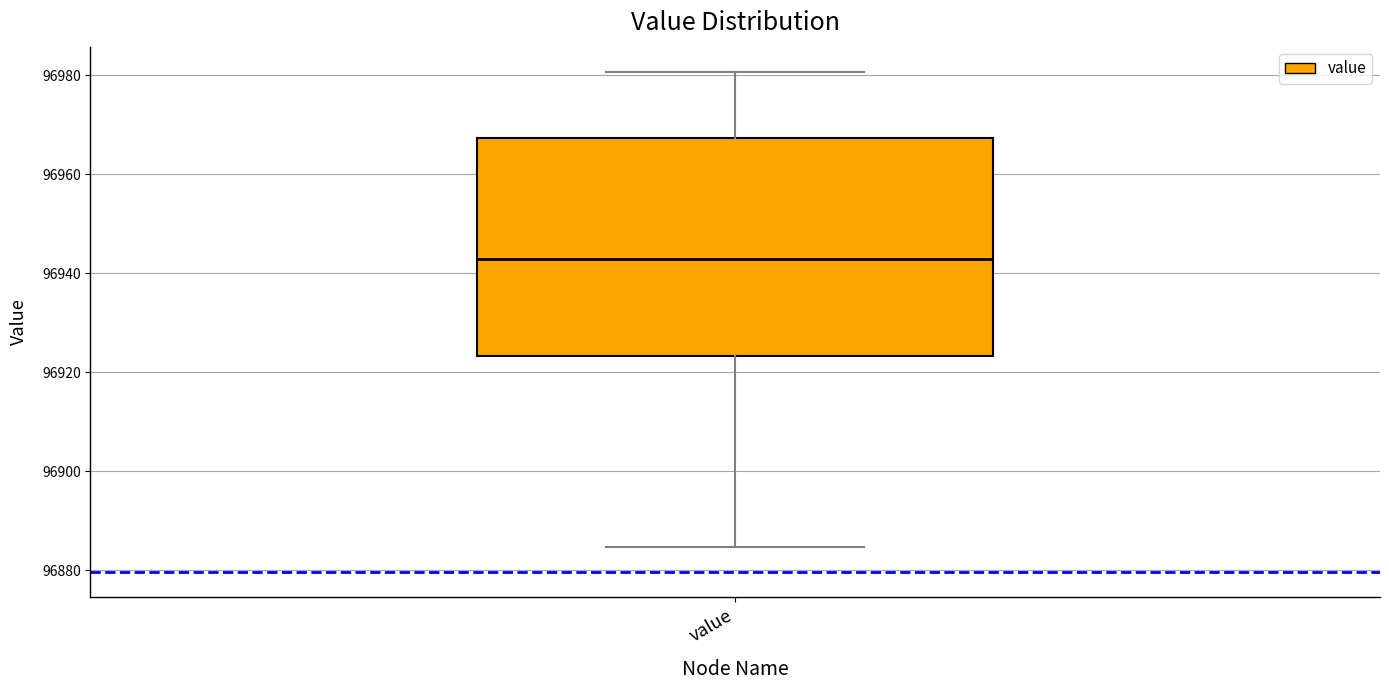

Read this box plot against the y-axis: the position of the median line, the range covered by the box, and the ends of both whiskers. The values are not printed on the chart, so give them approximately, as read against the axis.

median 96942, box 96924 to 96968, whiskers 96884 to 96980